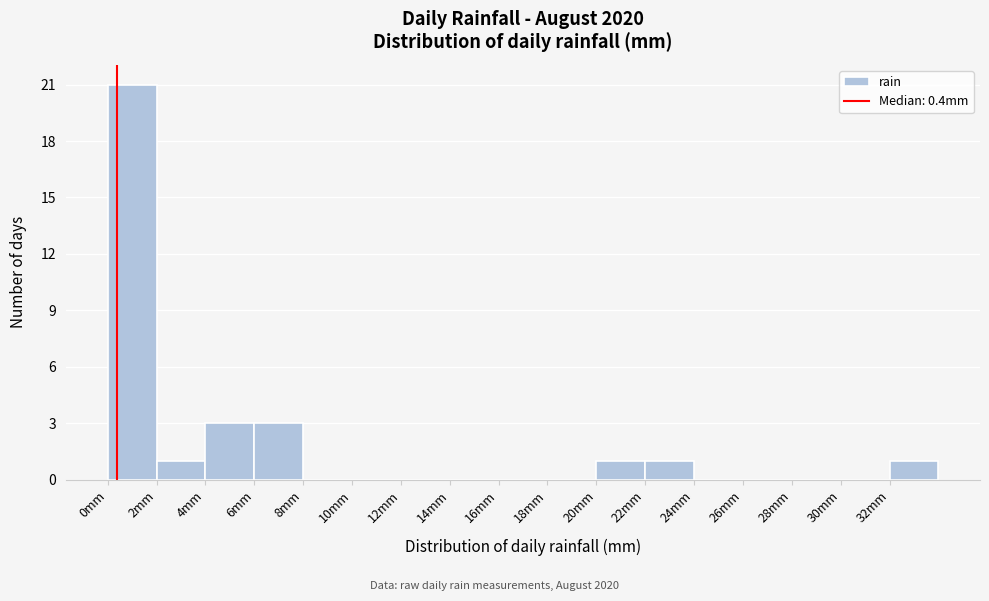

Reading left to right, list every bar in this chart as the range it spans on the x-axis followed by its height. The values are not printed on the chart, so give them approximately, as read against the axis.

0 to 2: 21
2 to 4: 1
4 to 6: 3
6 to 8: 3
8 to 10: 0
10 to 12: 0
12 to 14: 0
14 to 16: 0
16 to 18: 0
18 to 20: 0
20 to 22: 1
22 to 24: 1
24 to 26: 0
26 to 28: 0
28 to 30: 0
30 to 32: 0
32 to 34: 1